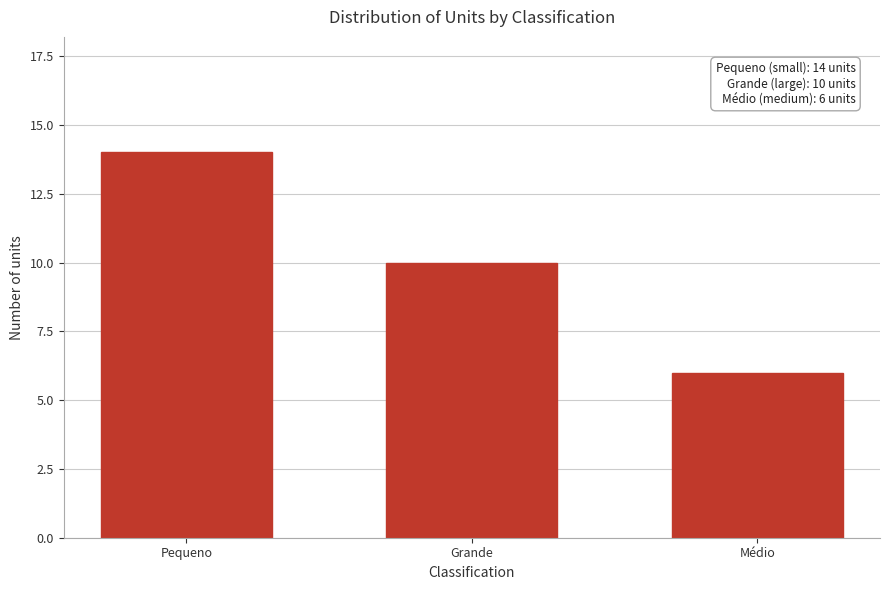

Reading right to left, what are all the values shown in this chart?

6	10	14